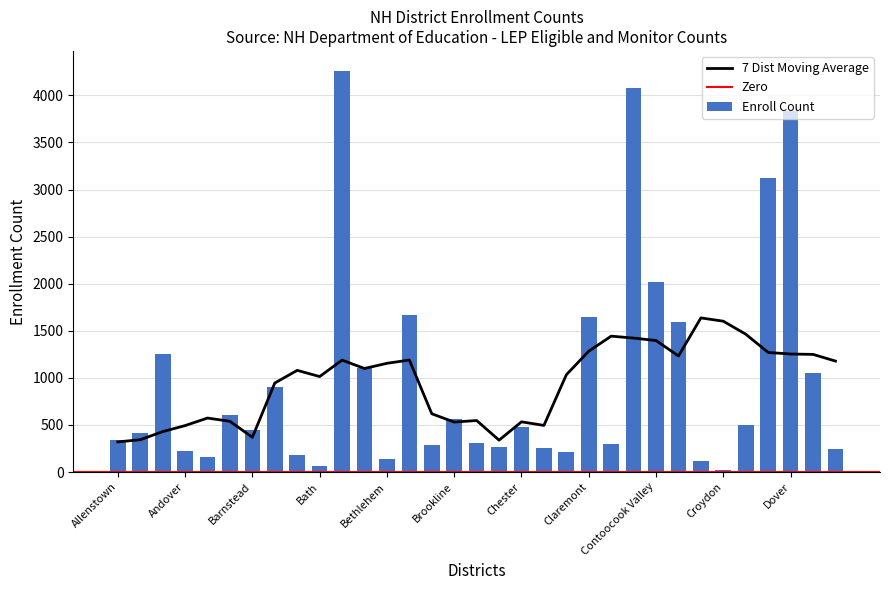

How many bars are there in total?

33